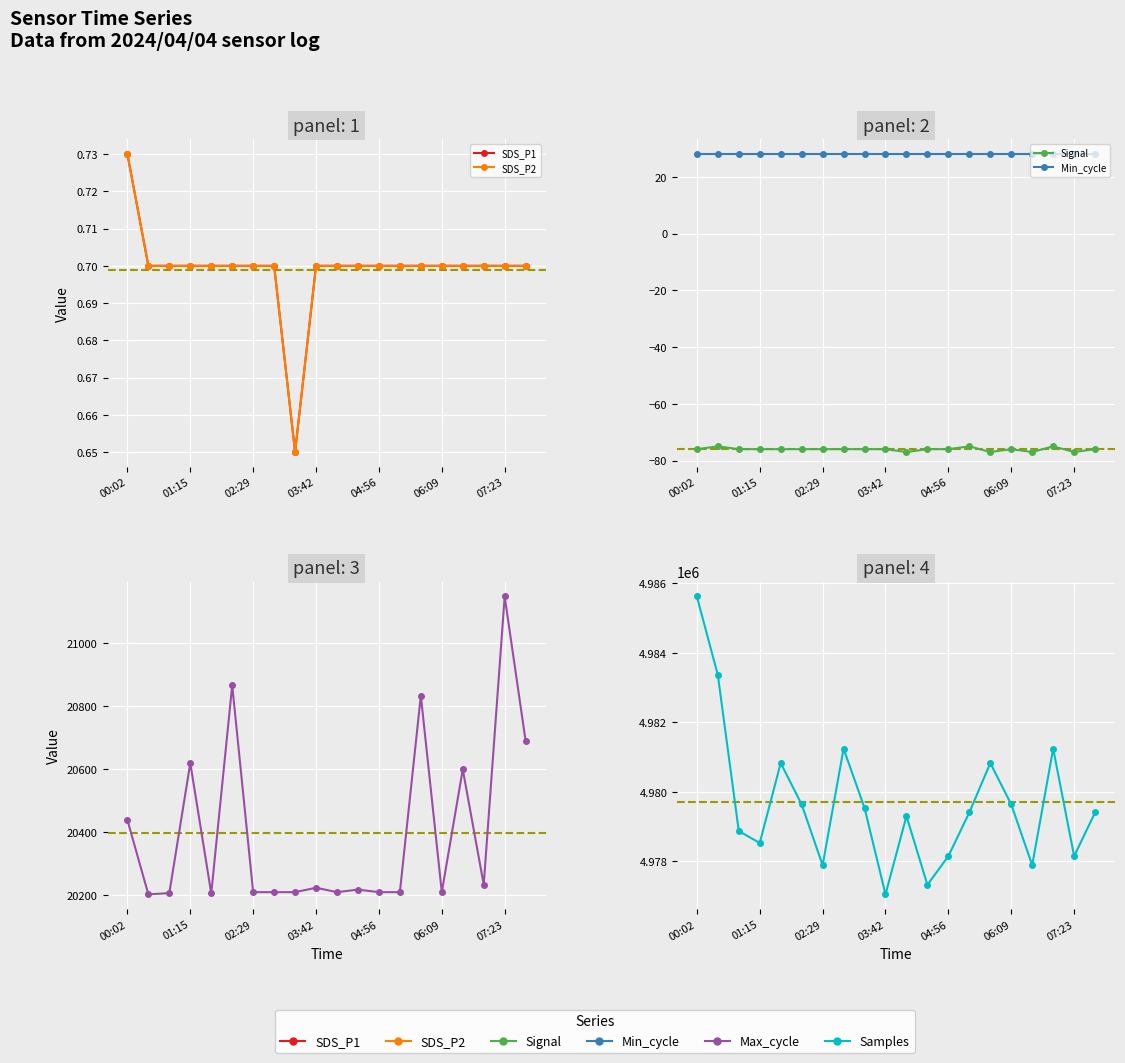

How many series are shown in this chart?

6